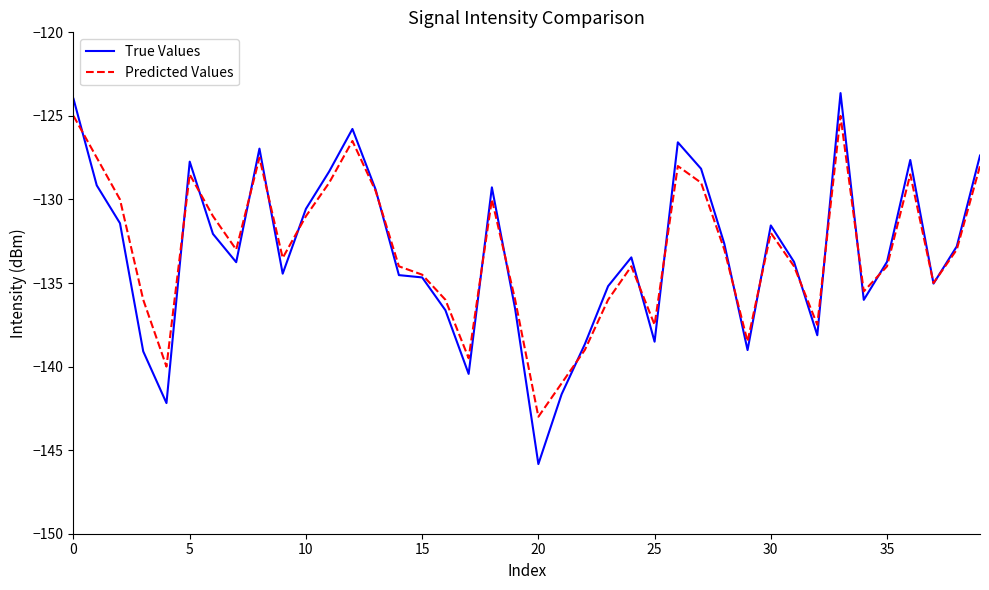

Does the chart have visible grid lines?

No